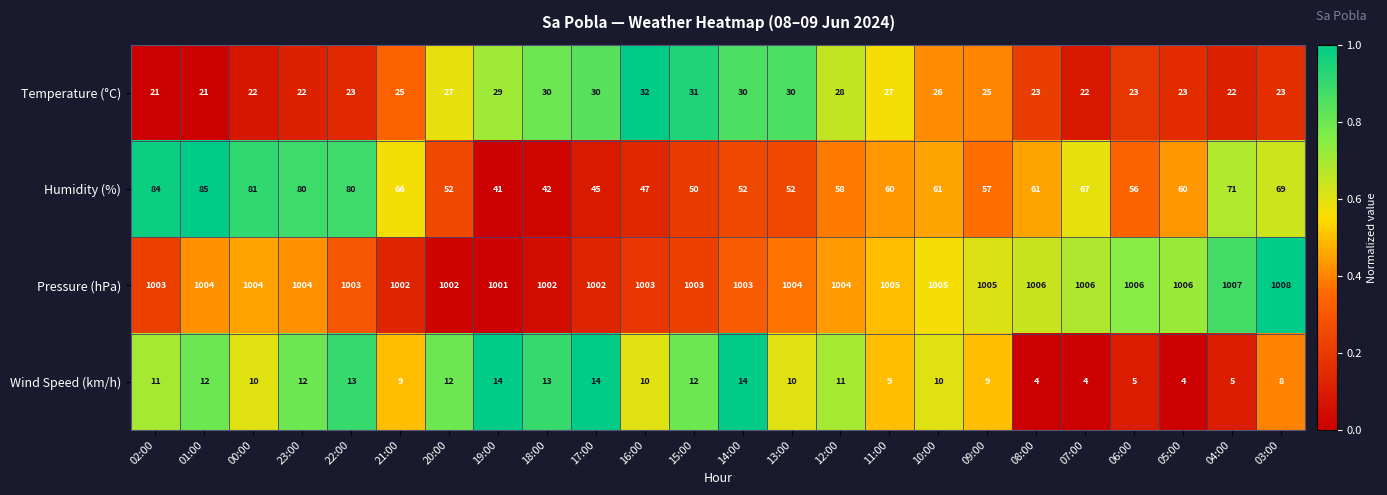

What is the total value across all series at 01:00?

1122